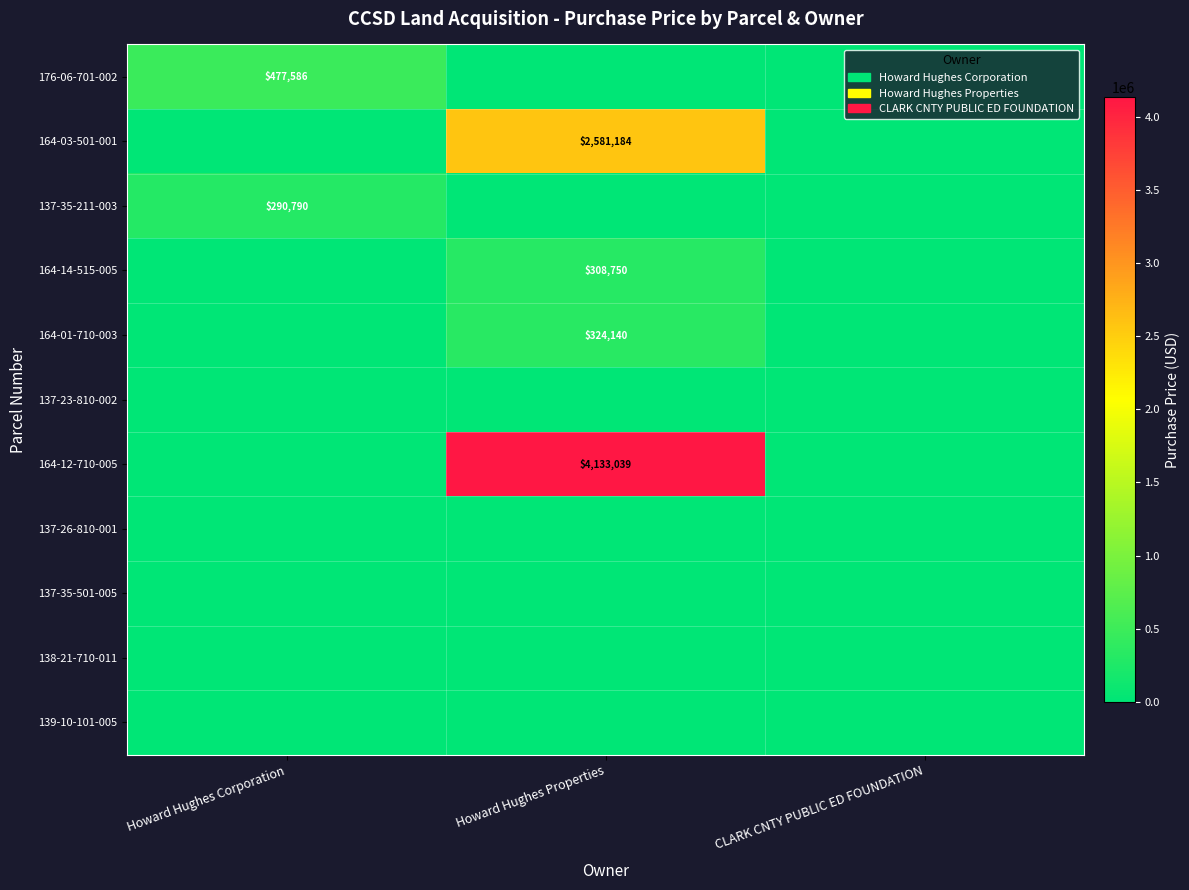

Is it true that 137-35-211-003 equals 290790 at Howard Hughes Corporation?

True